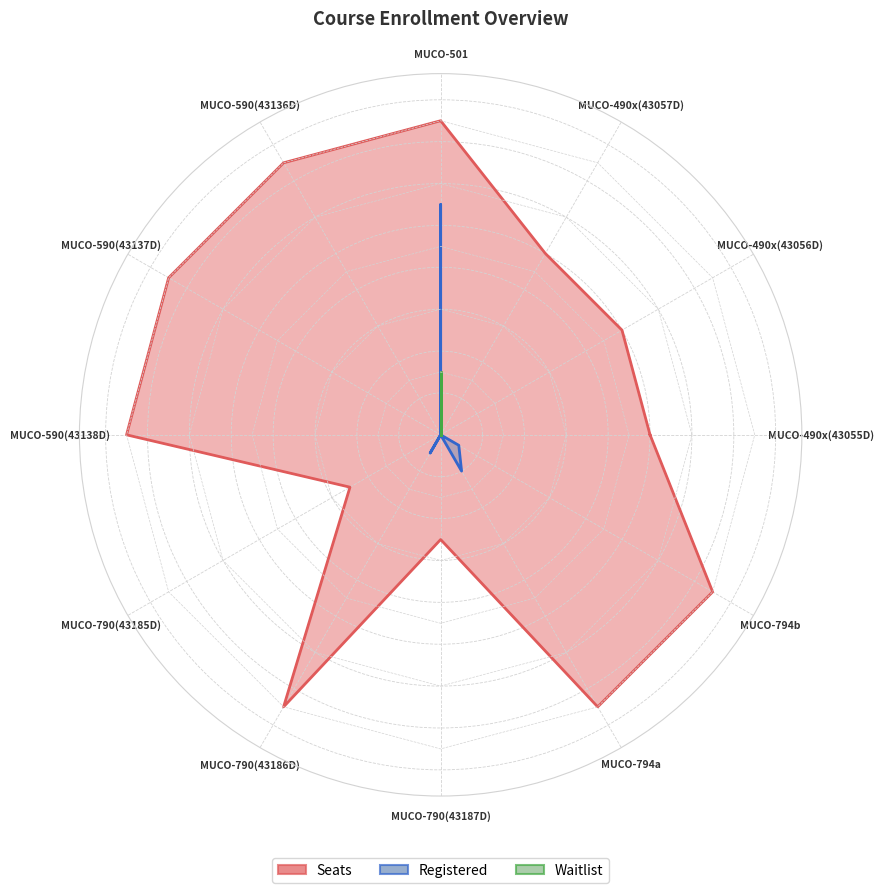

What is the sum of the Registered values at MUCO-790(43186D) and MUCO-790(43185D)?

1